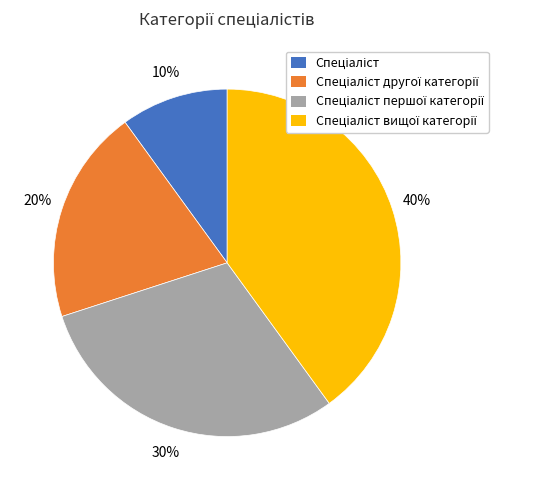

How many slices are in this pie chart?

4